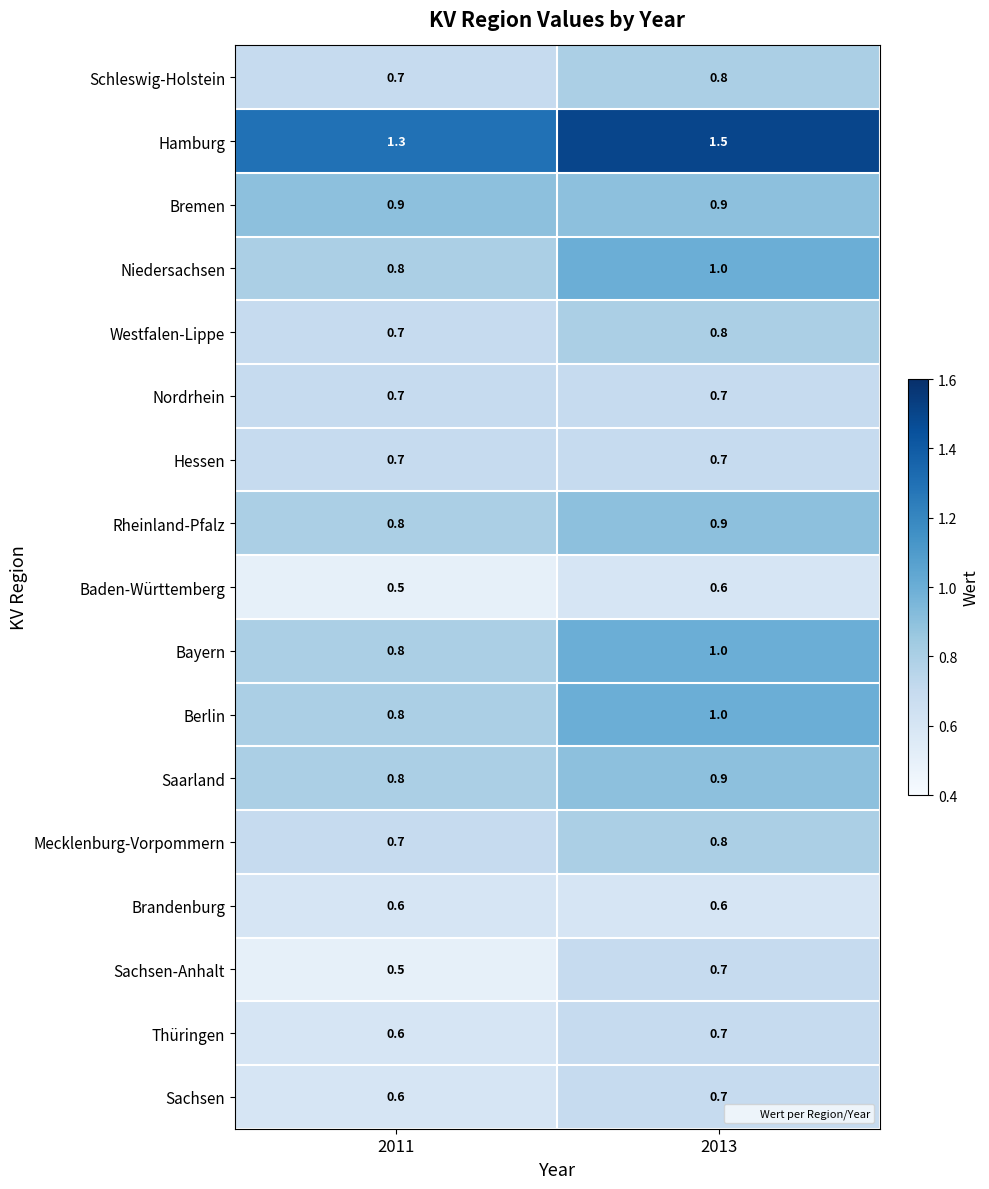

Rank the categories by Schleswig-Holstein value from lowest to highest.

2011, 2013